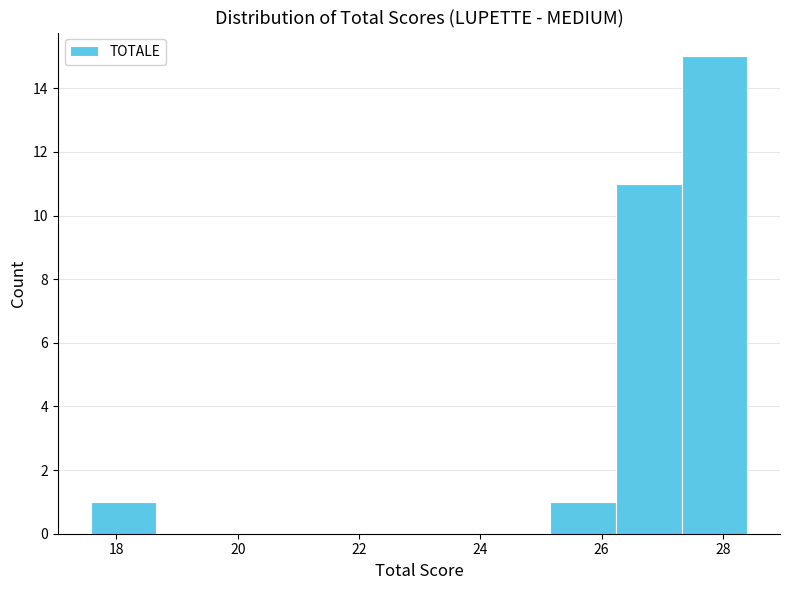

How tall is the bar that spans 27.4 to 28.4 on the x-axis? Neither the bar edges nor the heights are printed on the chart, so give them approximately, as read against the axes.

15